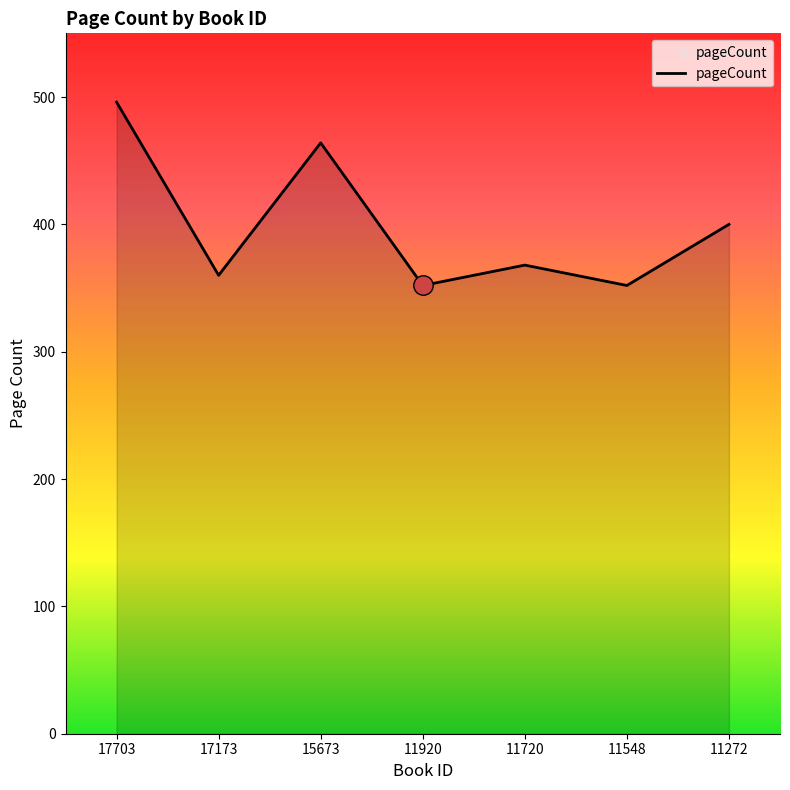

True or false: the data has more than 0 interior local peaks.

True